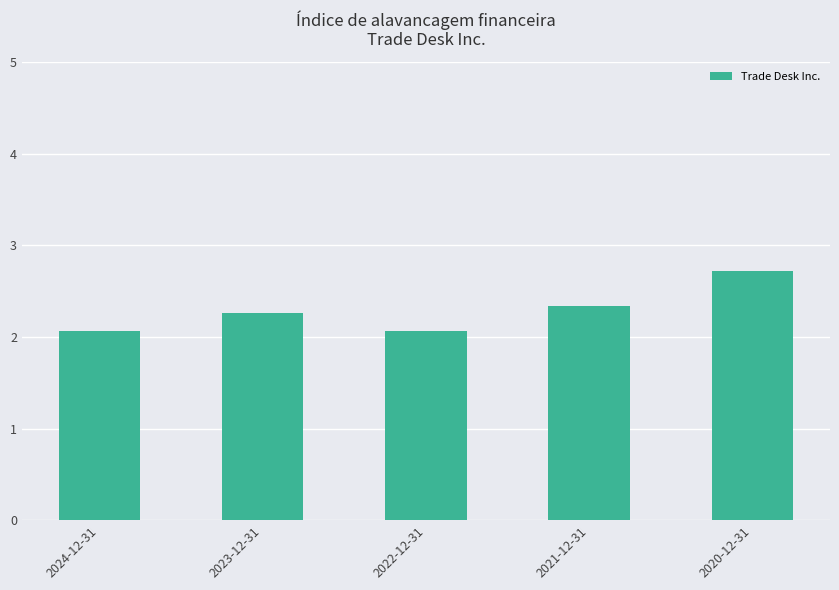

What is the label of the 4th bar from the left?

2021-12-31